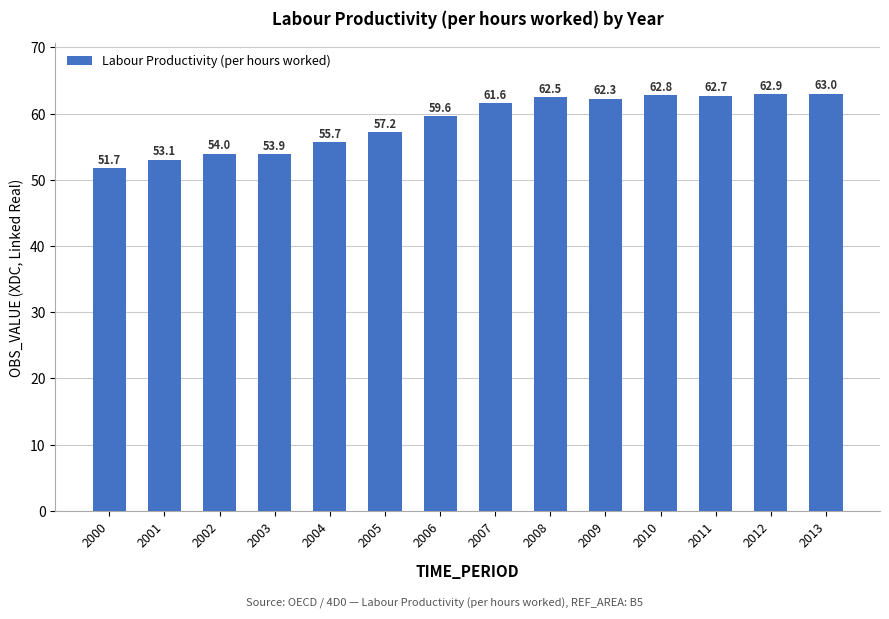

Count the number of categories in the chart.

14